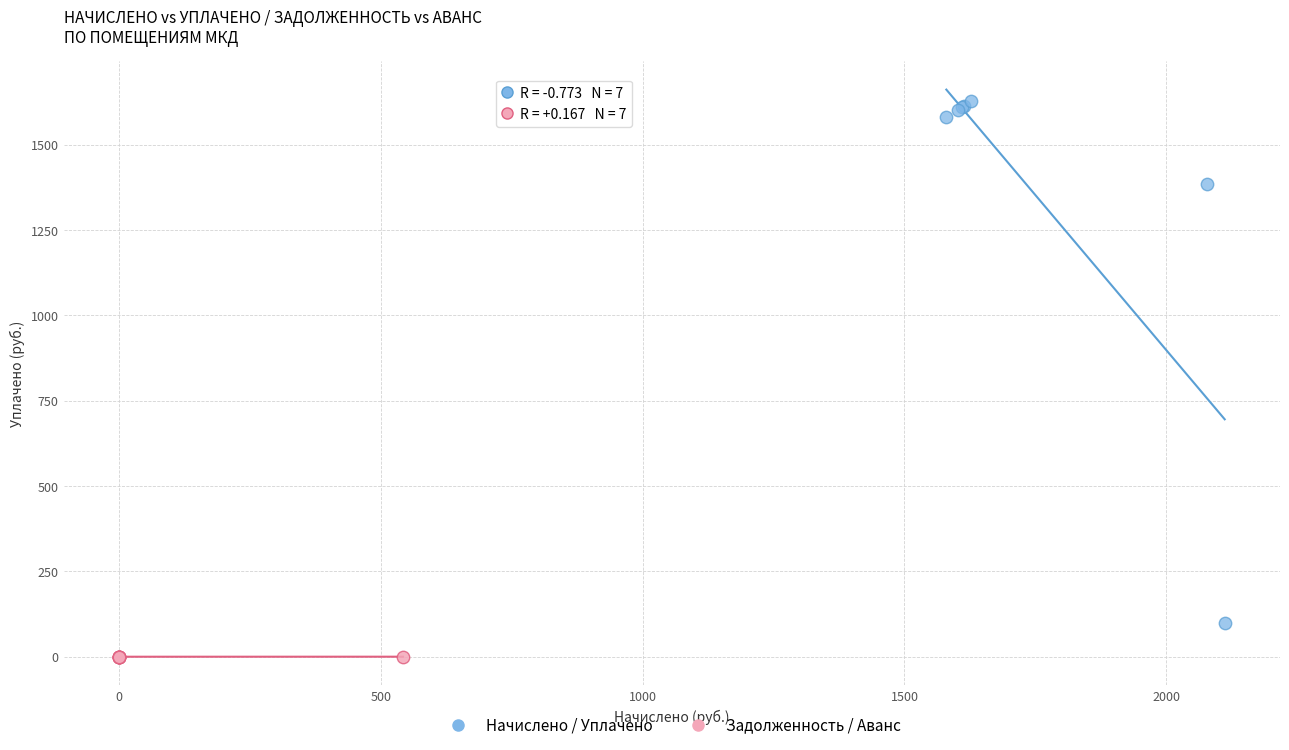

Which series reaches the minimum Y coordinate?

Задолженность / Аванс